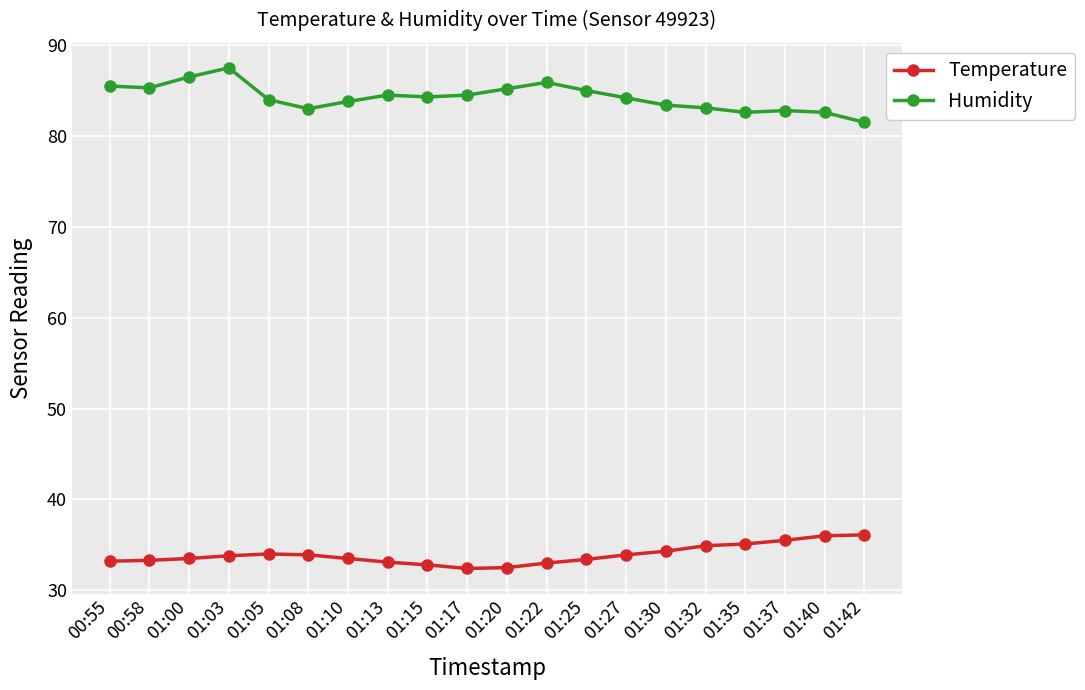

What is the greatest value displayed?

87.5